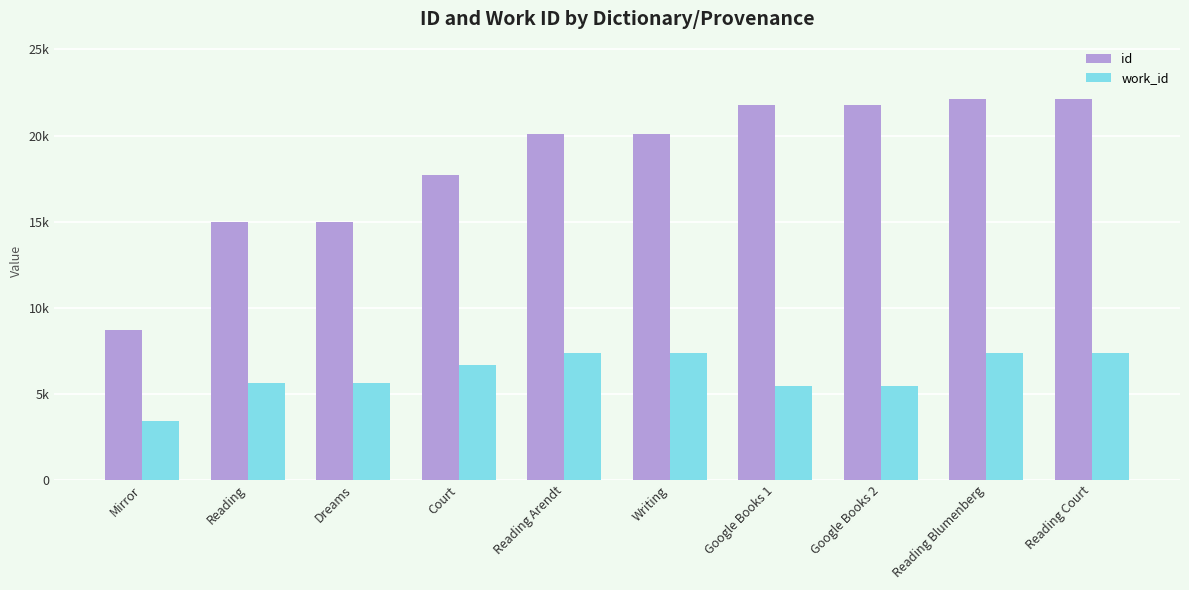

Which label corresponds to the largest value in the chart?

Reading Court